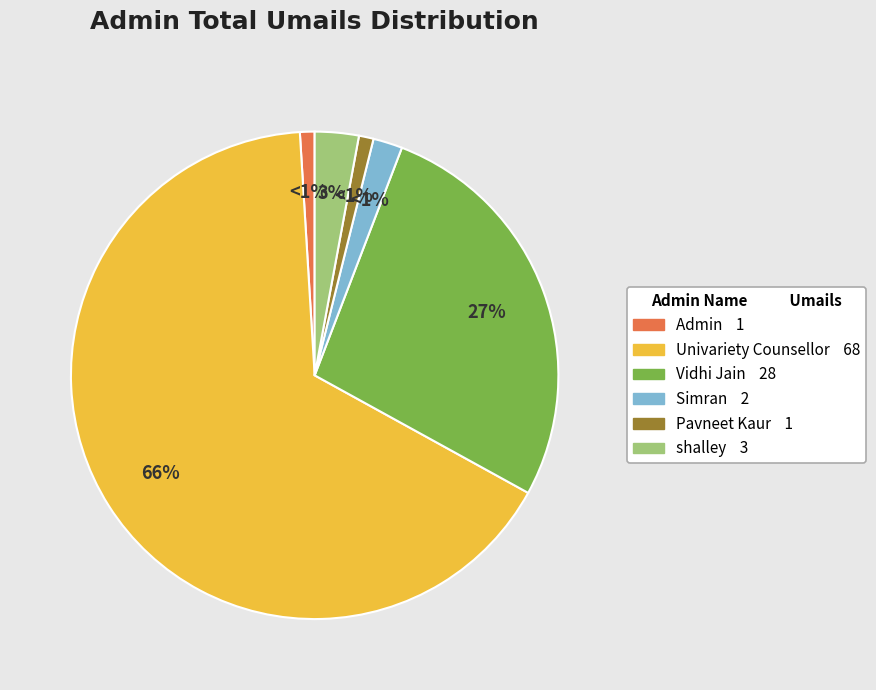

Count the number of slices in the pie.

6